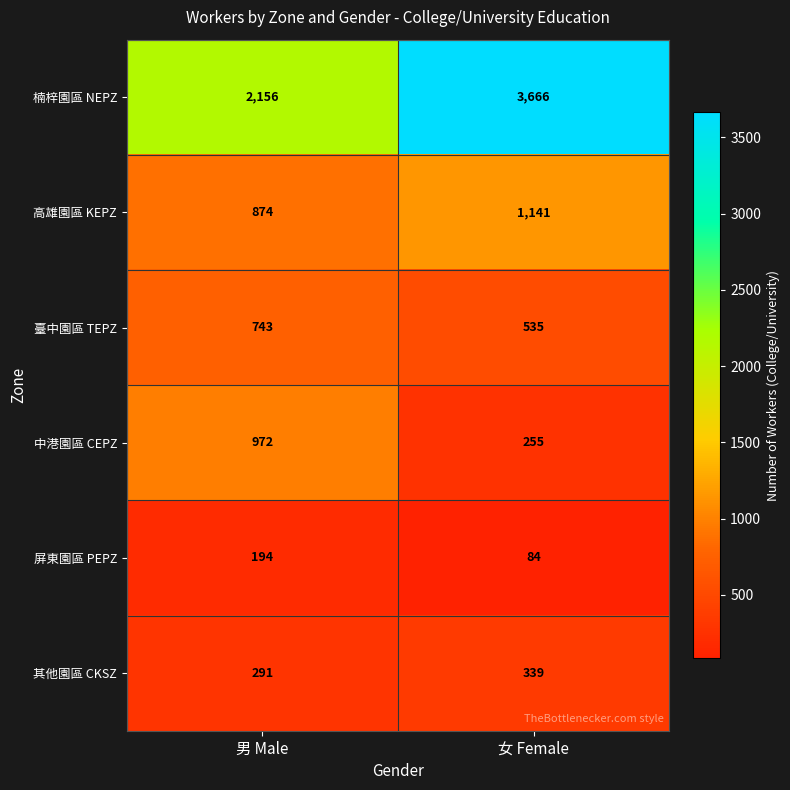

What is the average value of the 高雄園區 KEPZ series?

1008